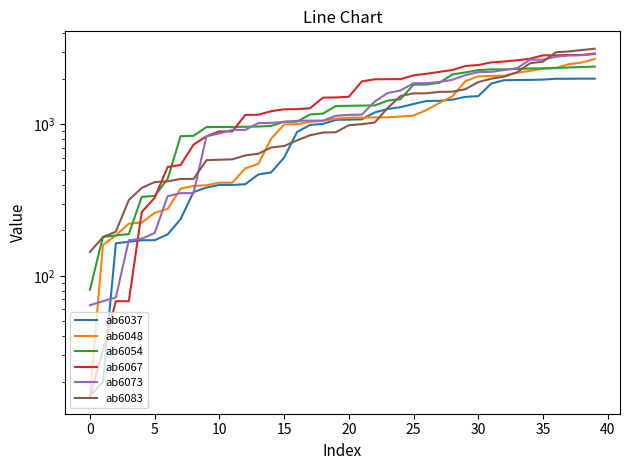

Reading left to right, list all the values displayed in this chart.

ab6037: 16.0	20.0	164.0	168.0	172.0	172.0	188.0	237.0	358.0	383.0	399.0	399.0	403.0	467.0	483.0	604.0	893.0	993.0	1009.0	1073.0	1077.0	1081.0	1202.0	1266.0	1302.0	1366.0	1430.0	1434.0	1459.0	1523.0	1539.0	1863.0	1963.0	1967.0	1971.0	1980.0	2005.0	2005.0	2009.0	2009.0
ab6048: 16.0	160.0	185.0	221.0	225.0	261.0	277.0	377.0	393.0	397.0	413.0	413.0	513.0	549.0	805.0	1001.0	1005.0	1041.0	1057.0	1093.0	1109.0	1110.0	1114.0	1114.0	1130.0	1146.0	1246.0	1390.0	1534.0	1934.0	2078.0	2094.0	2098.0	2198.0	2262.0	2343.0	2359.0	2503.0	2567.0	2711.0
ab6054: 81.0	181.0	185.0	189.0	333.0	337.0	437.0	837.0	841.0	962.0	962.0	962.0	966.0	970.0	979.0	1043.0	1044.0	1165.0	1181.0	1325.0	1329.0	1333.0	1337.0	1437.0	1473.0	1834.0	1838.0	1887.0	2143.0	2207.0	2288.0	2313.0	2313.0	2329.0	2345.0	2349.0	2365.0	2381.0	2397.0	2413.0
ab6067: 16.0	32.0	68.0	68.0	264.0	328.0	524.0	540.0	736.0	836.0	900.0	900.0	1156.0	1160.0	1224.0	1260.0	1264.0	1280.0	1505.0	1509.0	1525.0	1925.0	1989.0	1993.0	1993.0	2114.0	2163.0	2227.0	2291.0	2435.0	2471.0	2571.0	2607.0	2656.0	2720.0	2864.0	2864.0	2880.0	2880.0	2944.0
ab6073: 64.0	68.0	72.0	172.0	176.0	192.0	336.0	352.0	352.0	836.0	872.0	921.0	921.0	1021.0	1025.0	1041.0	1057.0	1061.0	1061.0	1142.0	1158.0	1162.0	1418.0	1614.0	1678.0	1874.0	1874.0	1910.0	1974.0	2118.0	2218.0	2227.0	2291.0	2355.0	2679.0	2683.0	2804.0	2853.0	2869.0	2918.0
ab6083: 144.0	180.0	196.0	317.0	381.0	417.0	421.0	437.0	437.0	581.0	585.0	589.0	625.0	641.0	705.0	721.0	785.0	849.0	885.0	889.0	989.0	1005.0	1030.0	1286.0	1542.0	1606.0	1607.0	1643.0	1647.0	1711.0	1907.0	2007.0	2071.0	2215.0	2539.0	2603.0	3003.0	3039.0	3103.0	3167.0